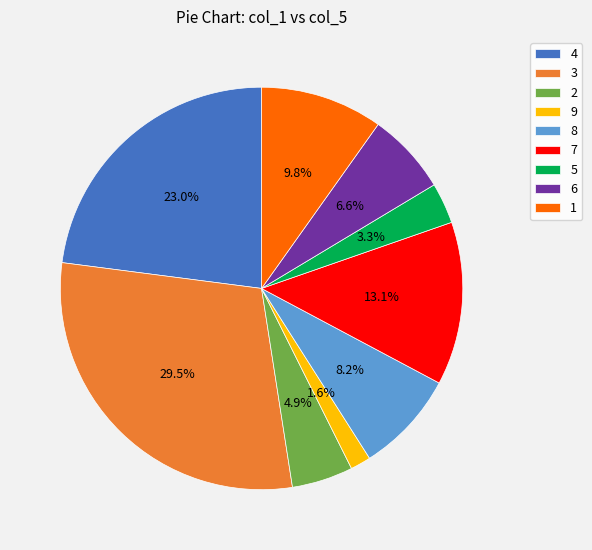

To the nearest percent, what is the difference between the largest and smallest slice percentages?

28%